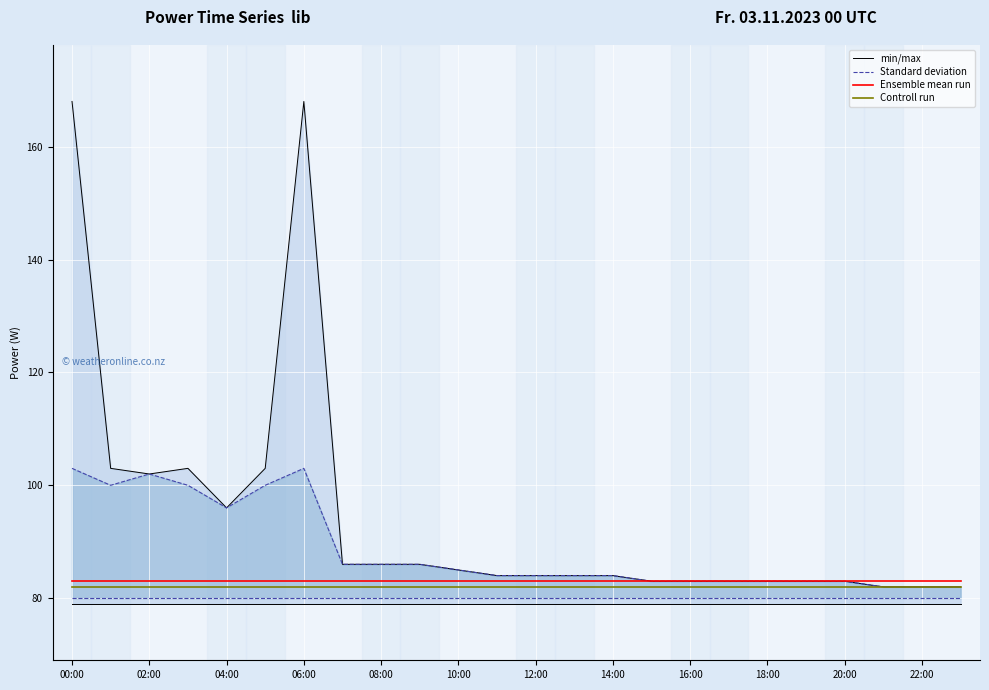

Which category has the highest value across all series?

00:00